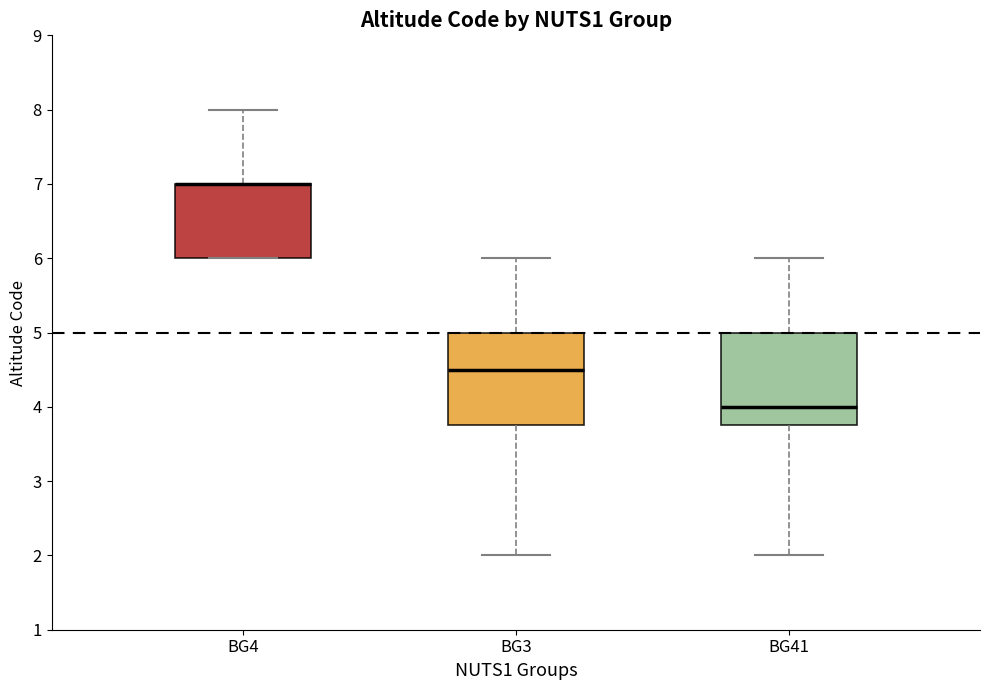

Reading left to right, read every box against the y-axis: the position of its median line, the range the box covers, and the ends of its whiskers. The values are not printed on the chart, so give them approximately, as read against the axis.

BG4: median 7.0 (drawn on the box's upper edge), box 6.0 to 7.0, whiskers 6.0 to 8.0
BG3: median 4.5, box 3.8 to 5.0, whiskers 2.0 to 6.0
BG41: median 4.0, box 3.8 to 5.0, whiskers 2.0 to 6.0